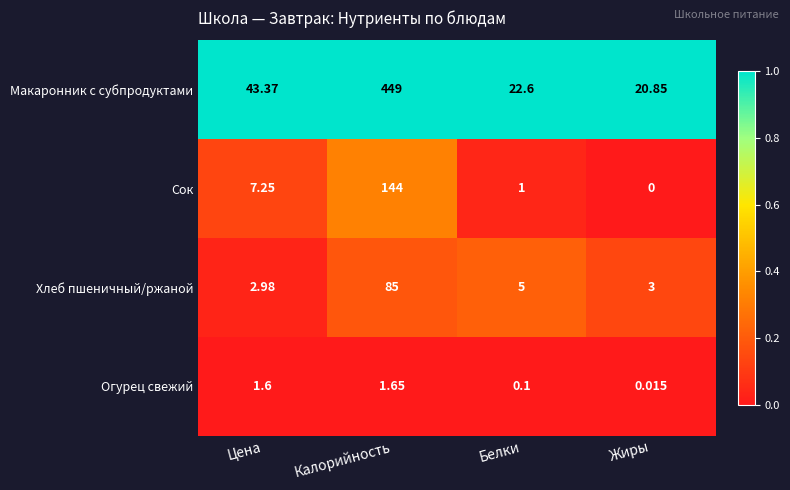

Which label corresponds to the smallest value in the chart?

Жиры